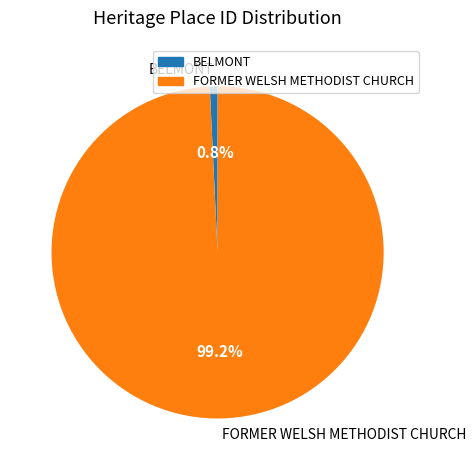

What percentage is the BELMONT slice, to the nearest percent?

1%